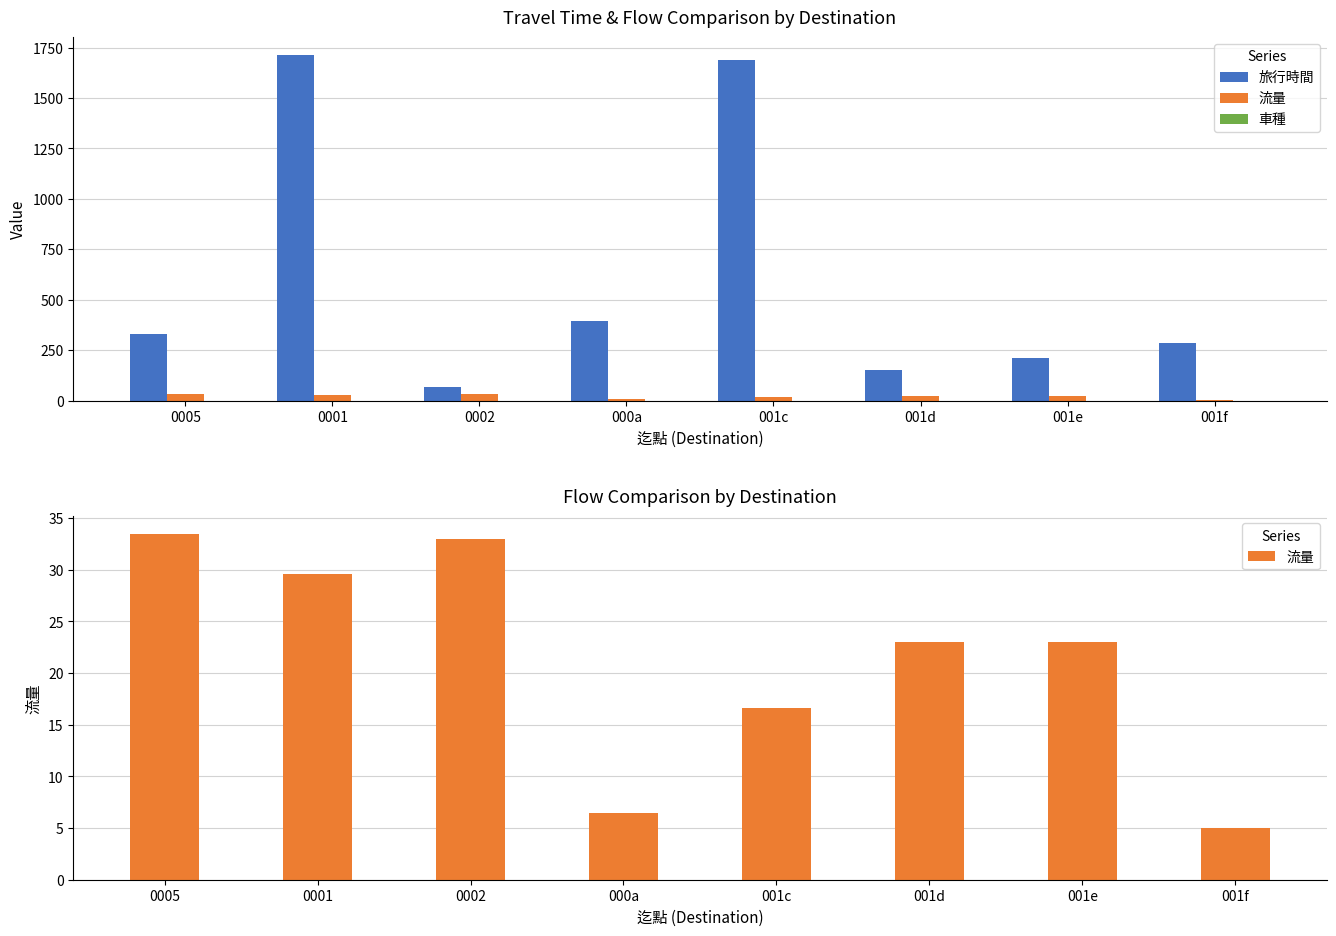

Reading right to left, extract all data points from this chart.

旅行時間: 286.0	213.0	150.0	1689.3	393.5	65.0	1715.4	328.5
流量: 5.0	23.0	23.0	16.7	6.5	33.0	29.6	33.5
車種: 0.0	0.0	0.0	0.0	0.0	0.0	0.0	0.0